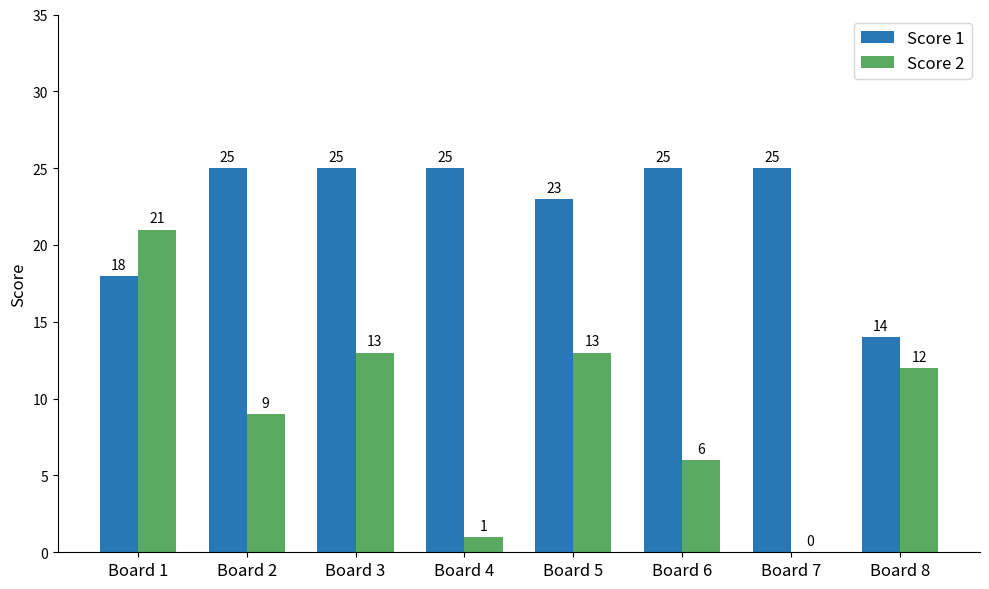

At which category is the sum across all series the highest?

Board 1